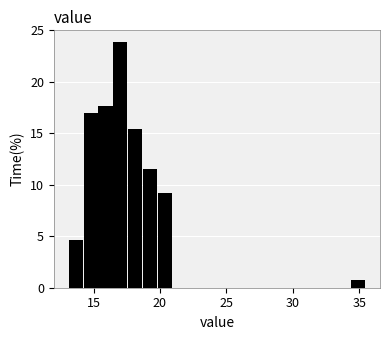

Around what value on the x-axis is the tallest bar? Give the approximate position of its centre, as read against the axis.

17.0